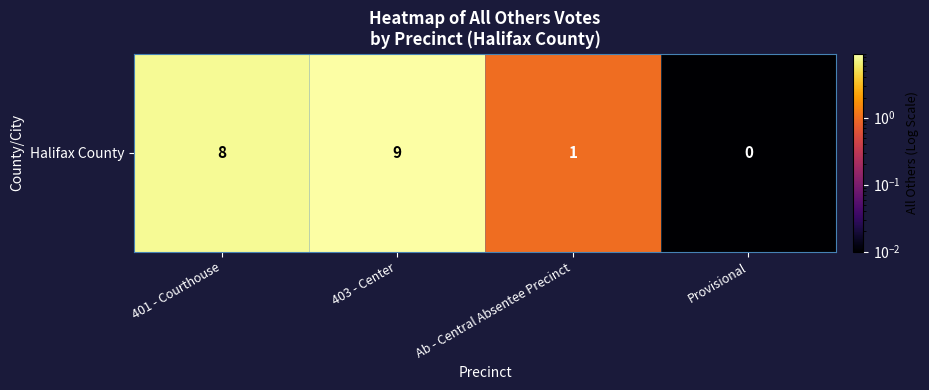

The chart shows a value of 0.0 at Provisional. True or false?

True